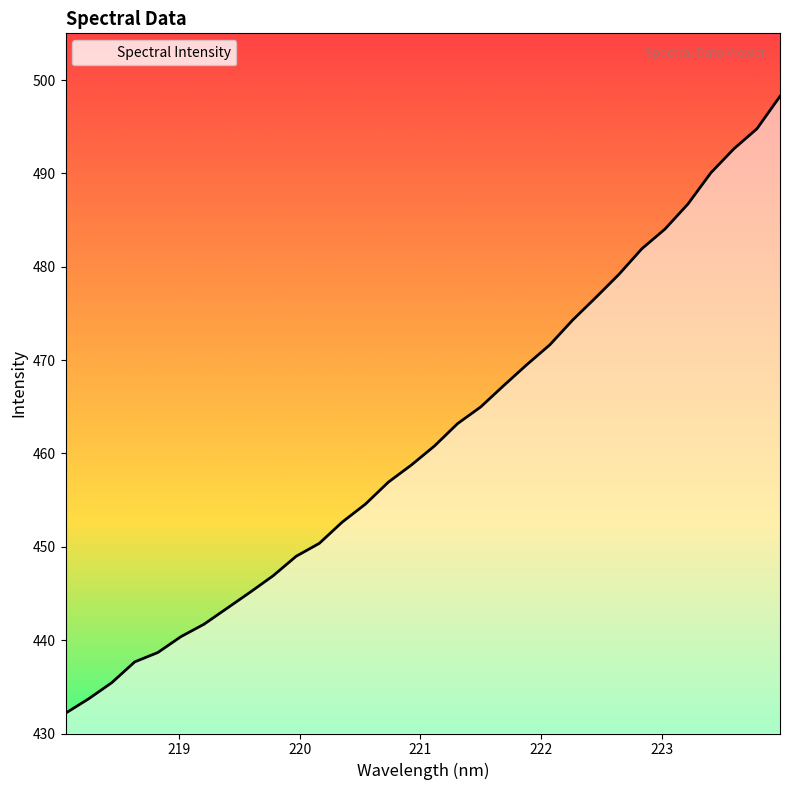

What is the minimum value shown in the chart?

432.2